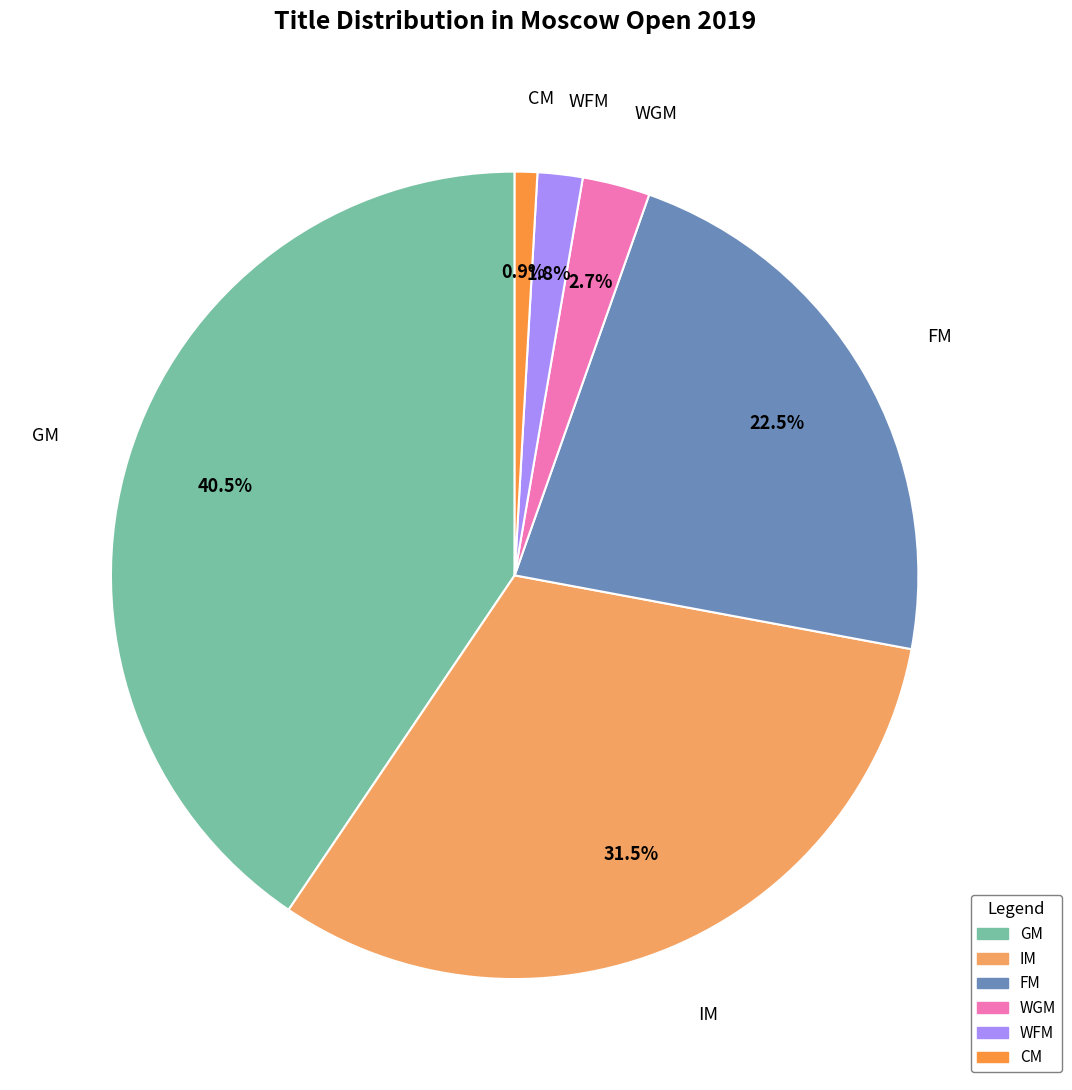

Does GM represent more than half of the total?

No